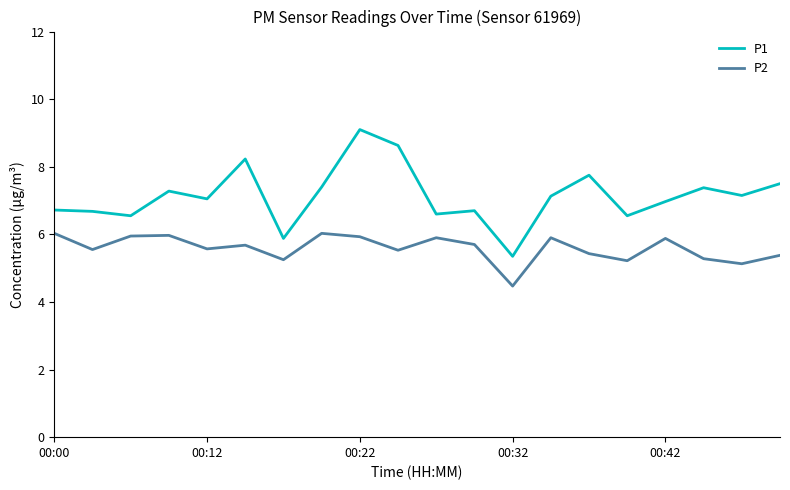

Which series has the largest total across all categories?

P1